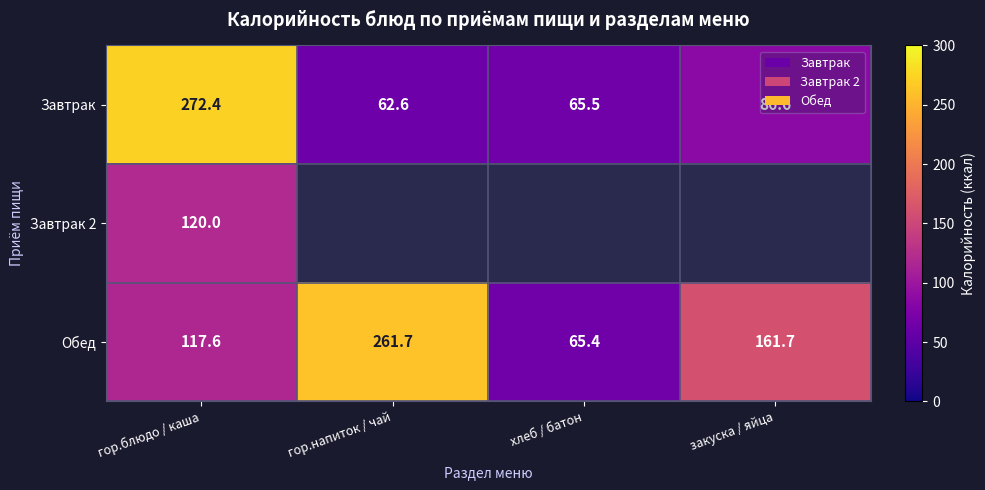

Rank the categories by Обед value from highest to lowest.

гор.напиток / чай, закуска / яйца, гор.блюдо / каша, хлеб / батон